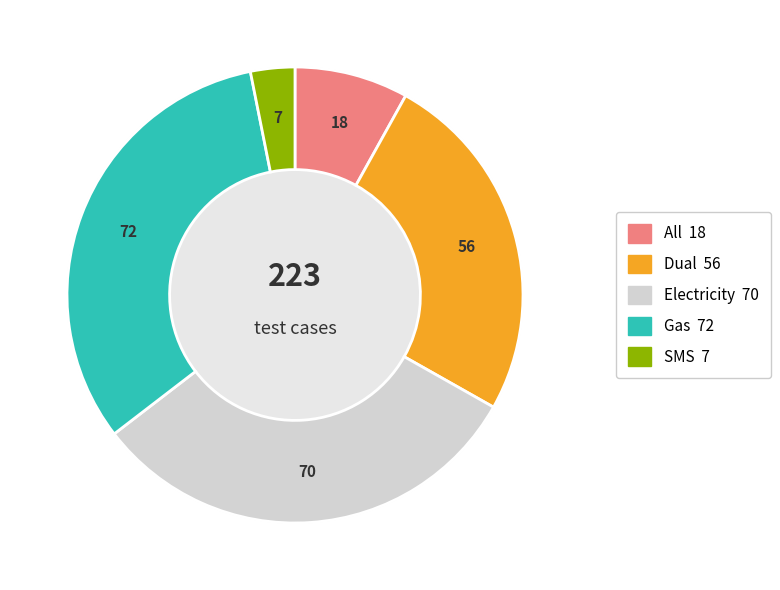

Does any single category account for the majority?

No